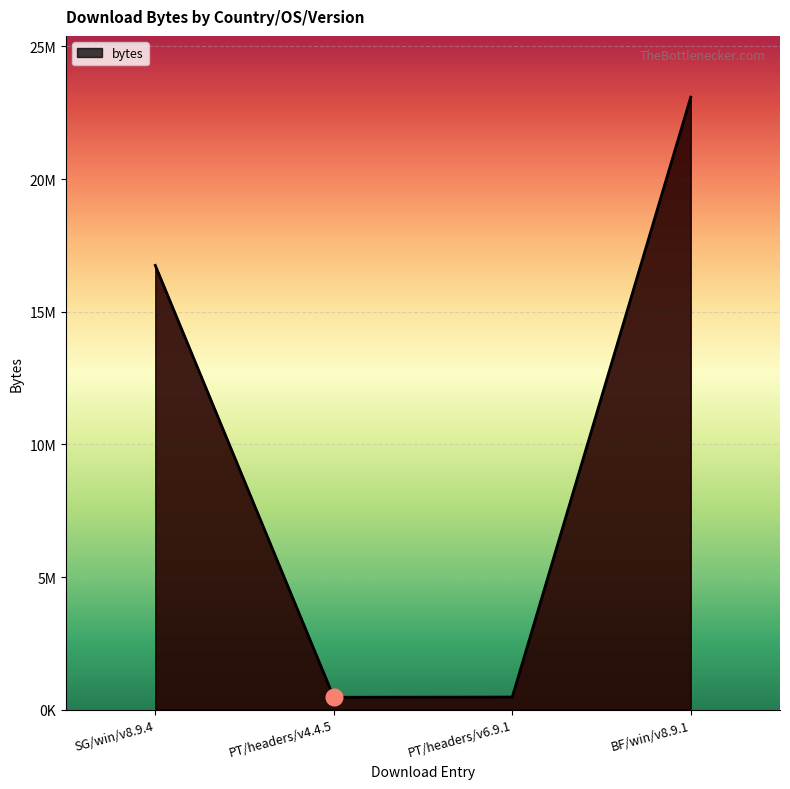

Does the chart have visible grid lines?

Yes